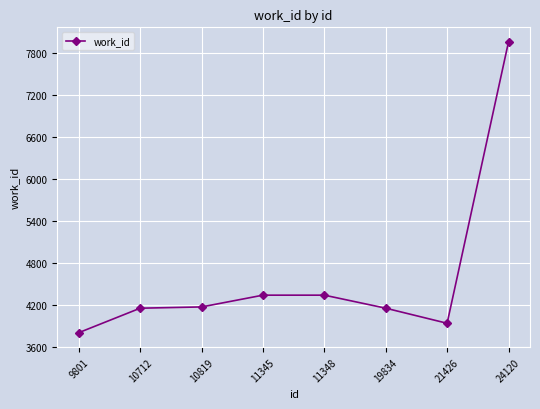

The chart shows a value of 7952 at 24120. True or false?

True